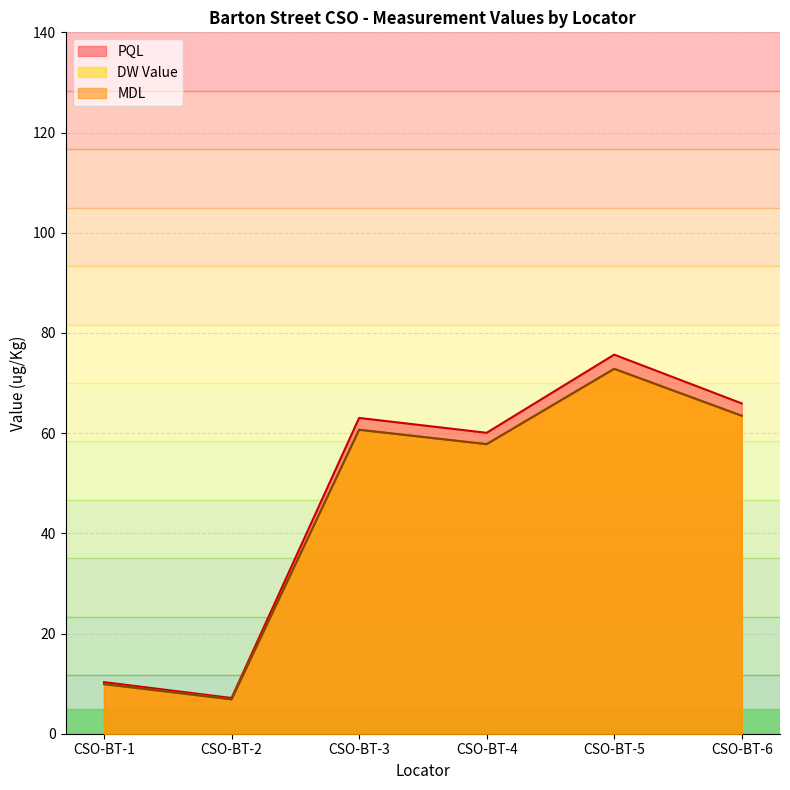

Is it true that PQL equals 56.3 at CSO-BT-6?

False